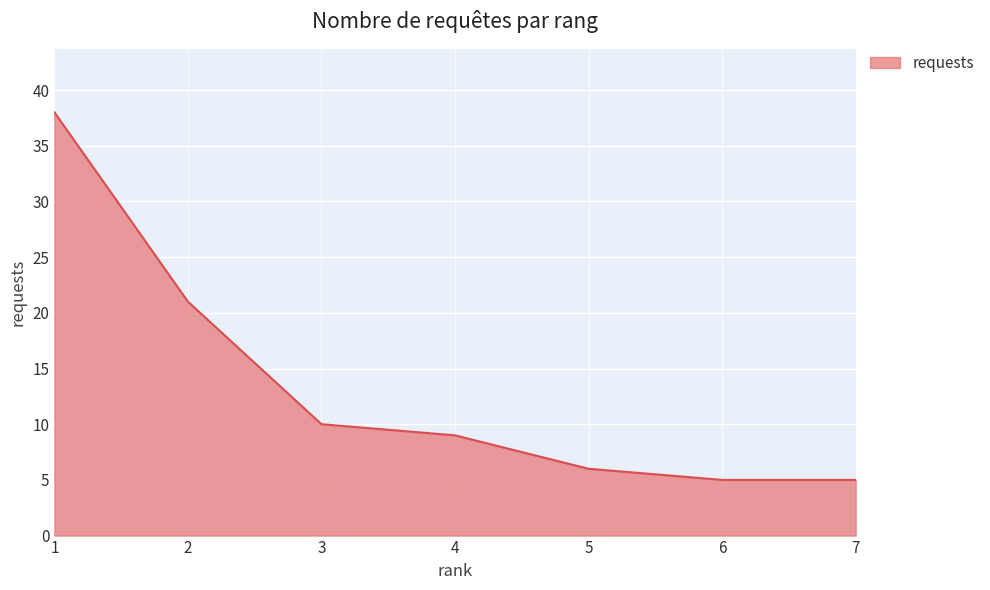

How many values are below 9?

3